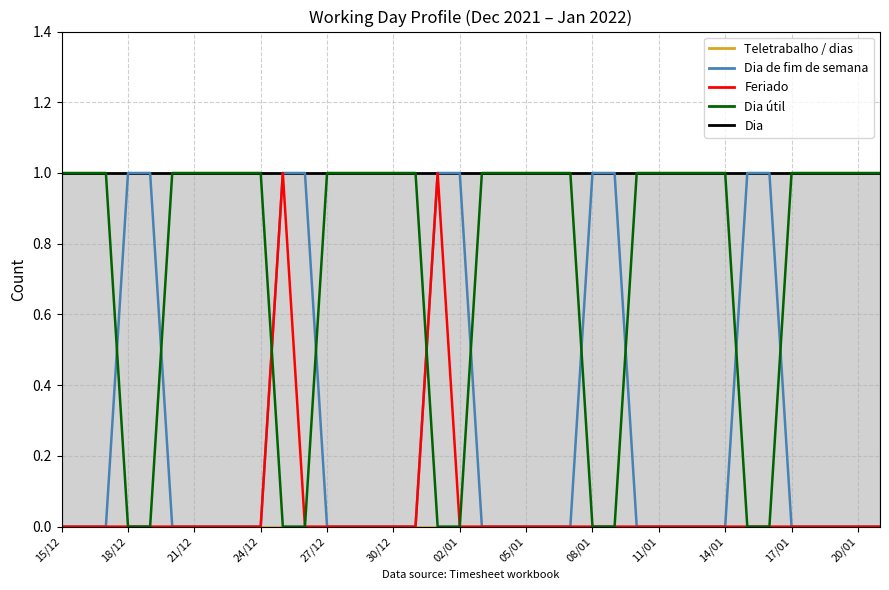

How many values in the Dia útil series are below 1?

10